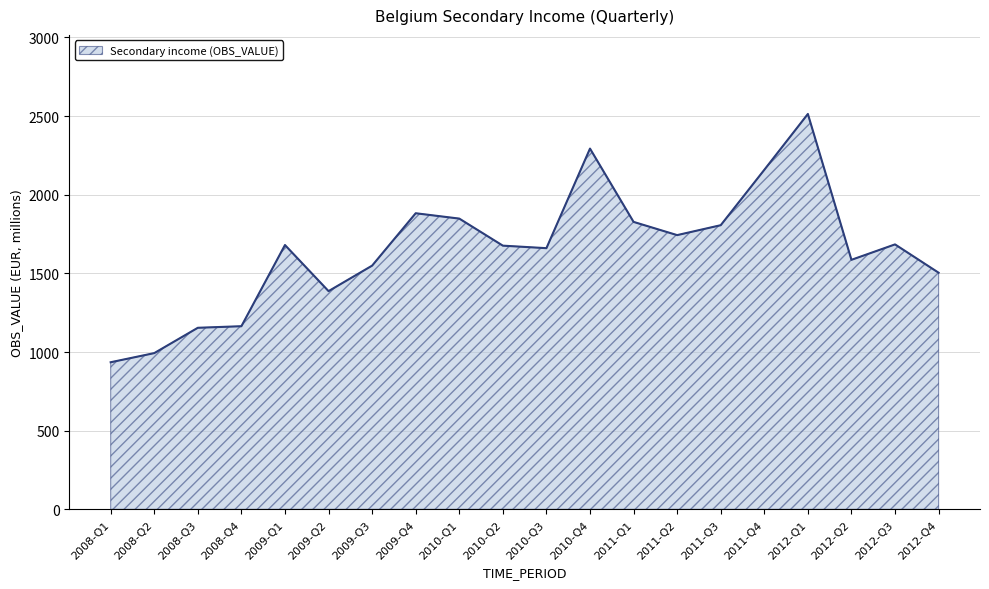

What is the change in value from 2009-Q2 to 2012-Q2?

+199